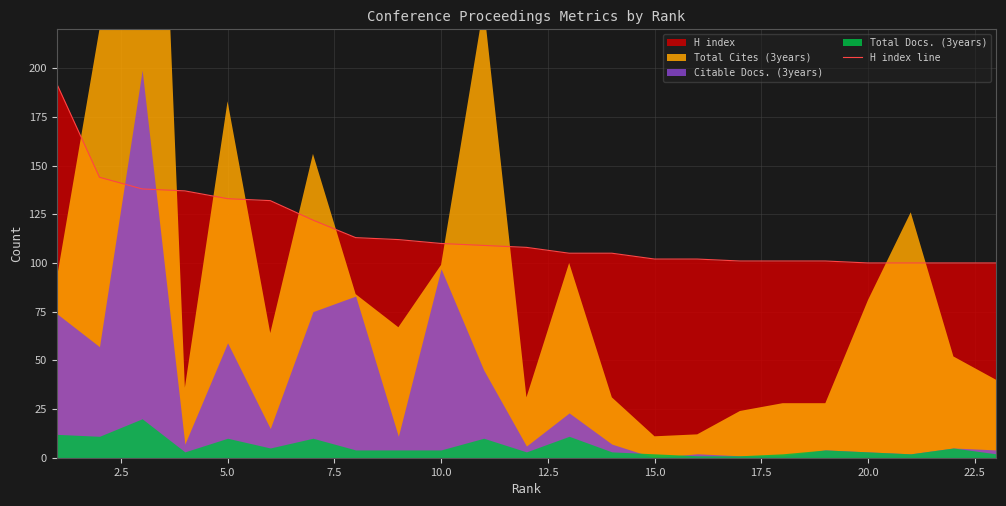

What is the difference between the maximum and minimum values?

92